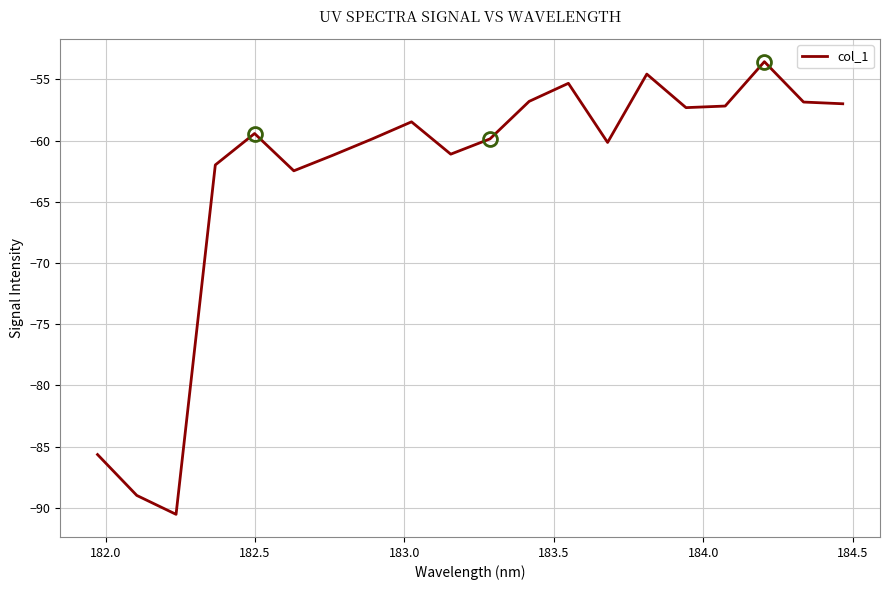

What is the smallest value displayed?

-90.5